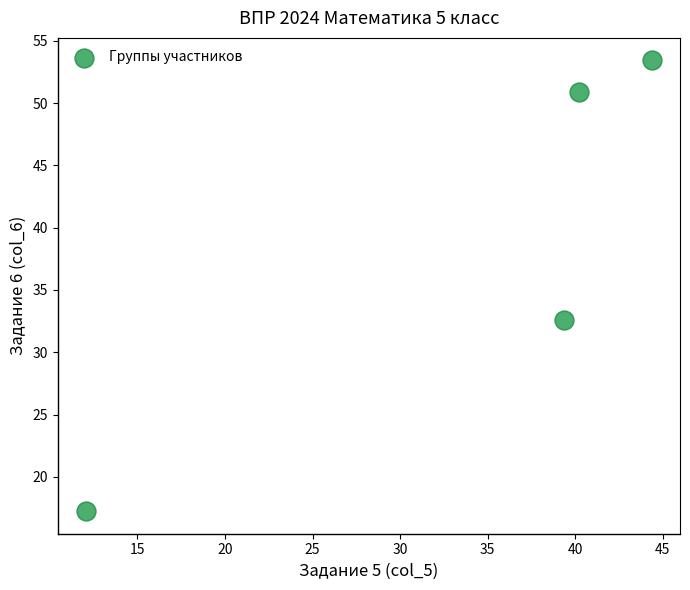

What is the average X value?

34.0